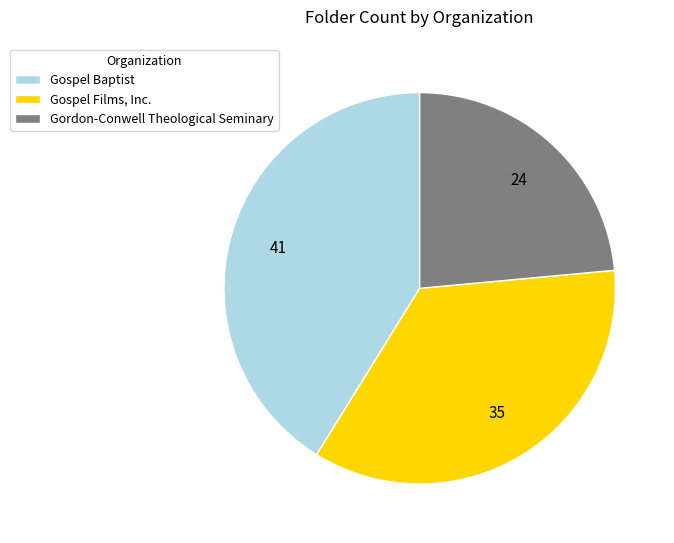

Is there any slice that represents more than half of the pie?

No